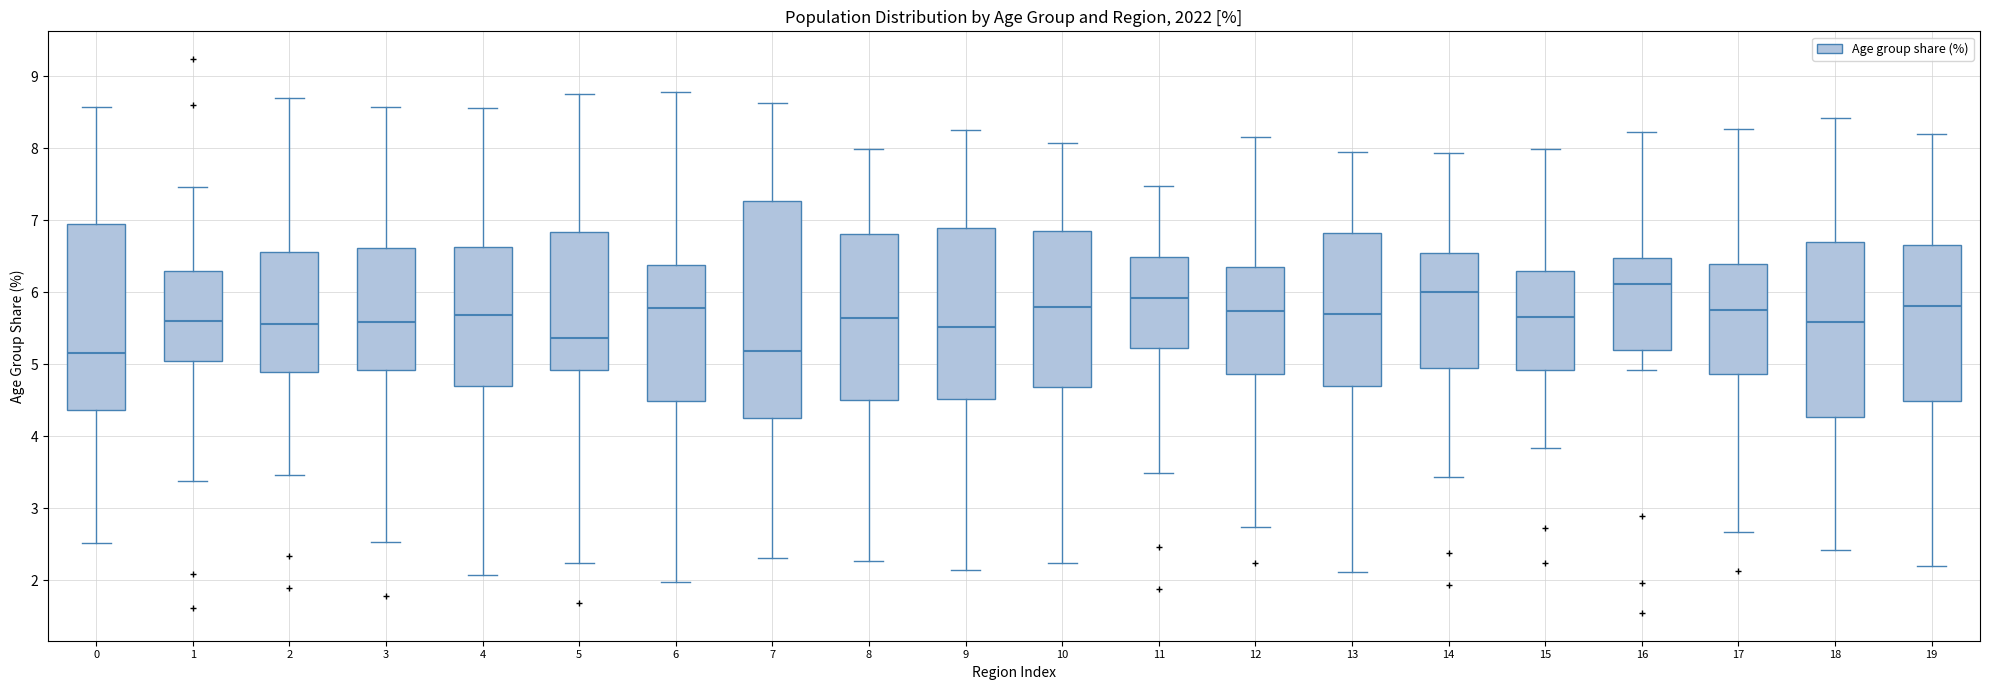

Which box's median line is the highest?

16